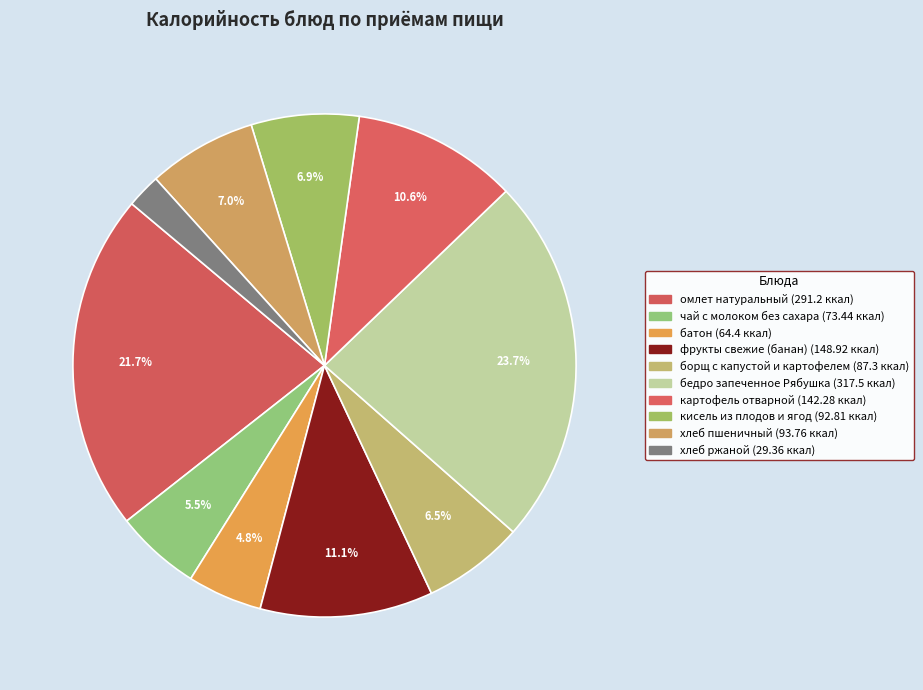

What percentage is the кисель из плодов и ягод slice, to the nearest percent?

7%